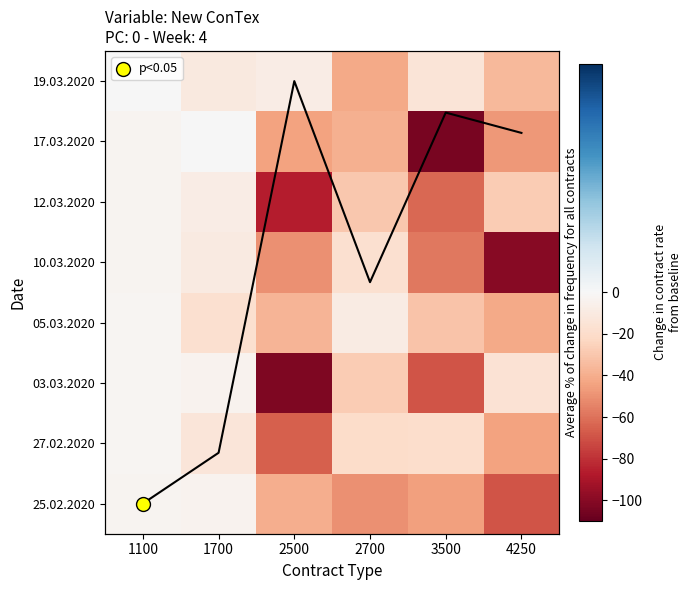

What is the difference between the highest and lowest values at 1100?

3